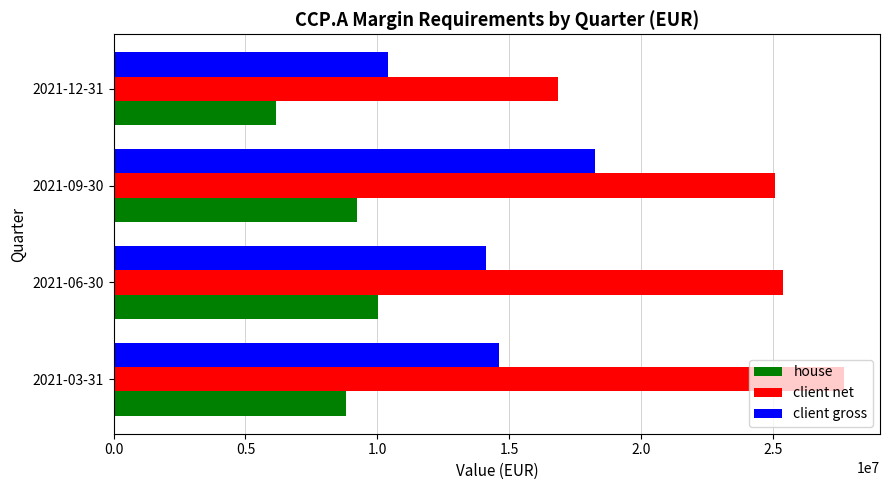

List the labels in order of house value, smallest first.

2021-12-31, 2021-03-31, 2021-09-30, 2021-06-30